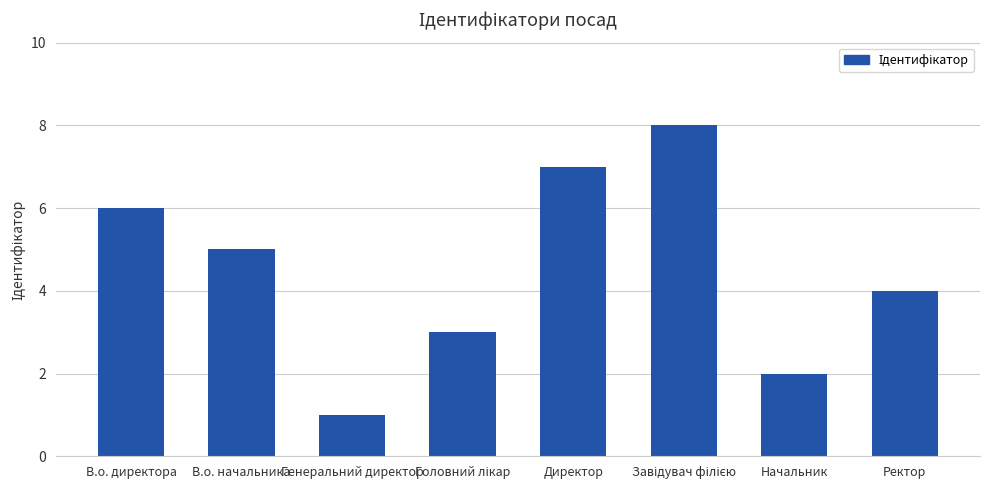

Approximately how many times larger is the value at Директор compared to Начальник?

3.5